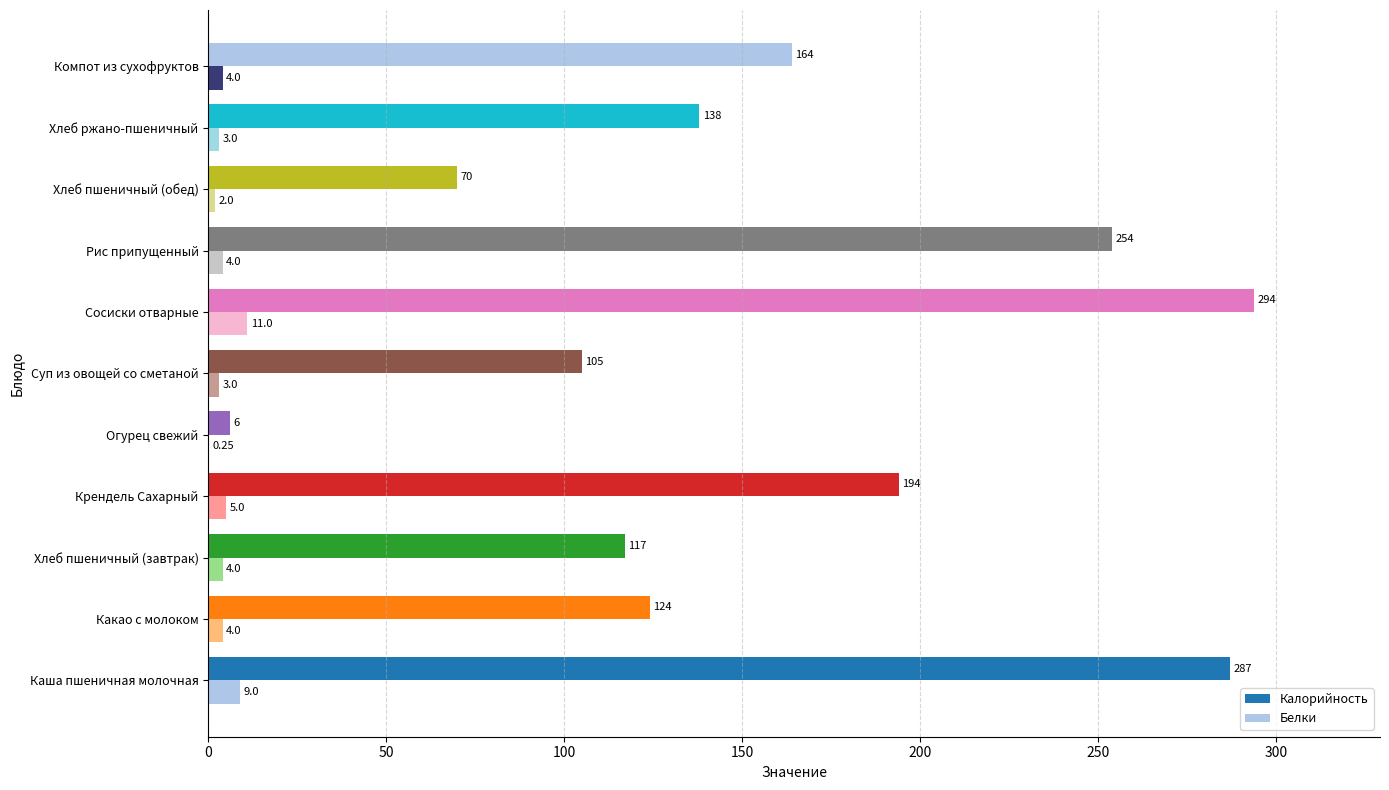

How many series are shown in this chart?

2